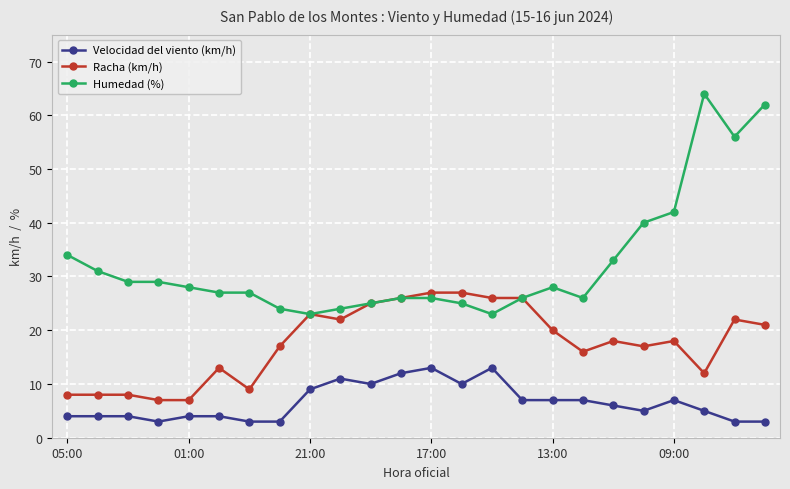

Which series has the largest total across all categories?

Humedad (%)